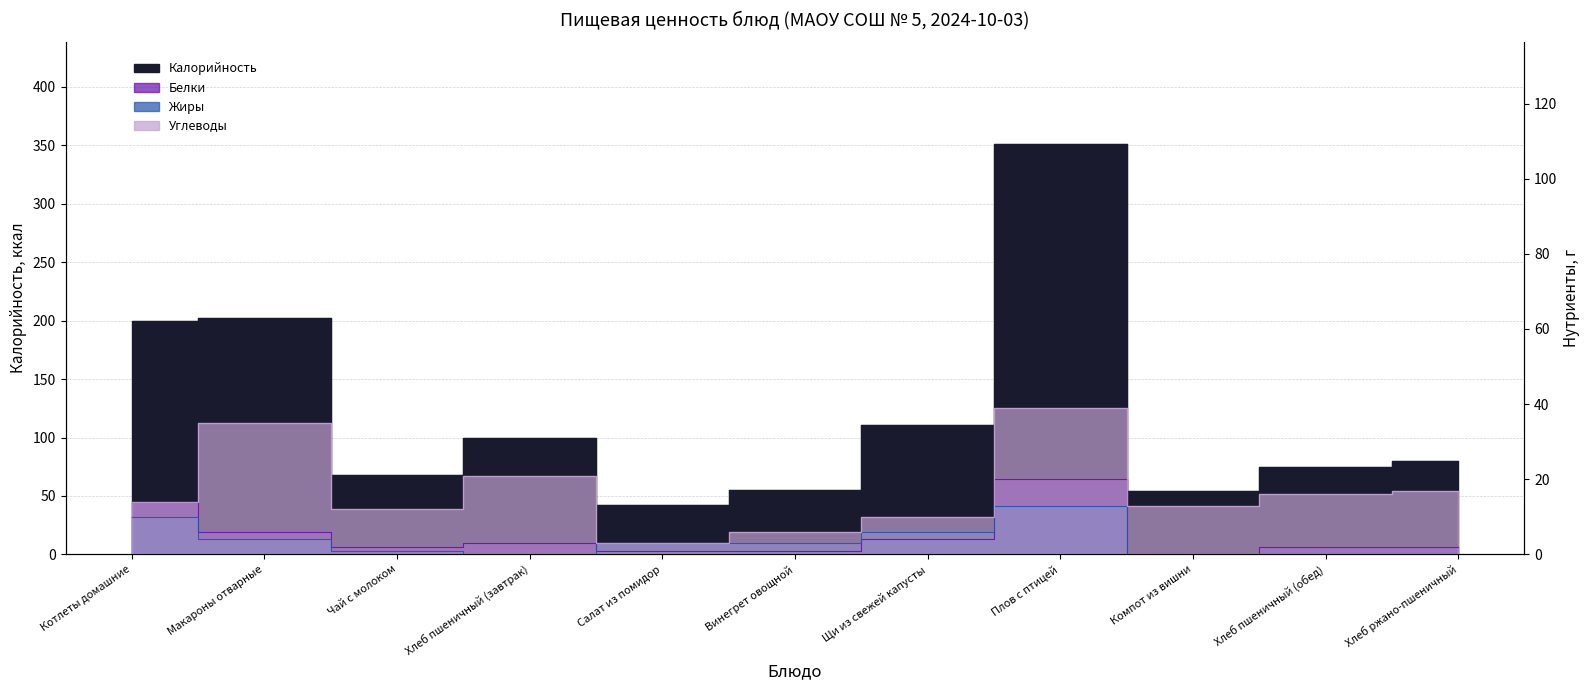

At how many categories does at least one series exceed 132?

3